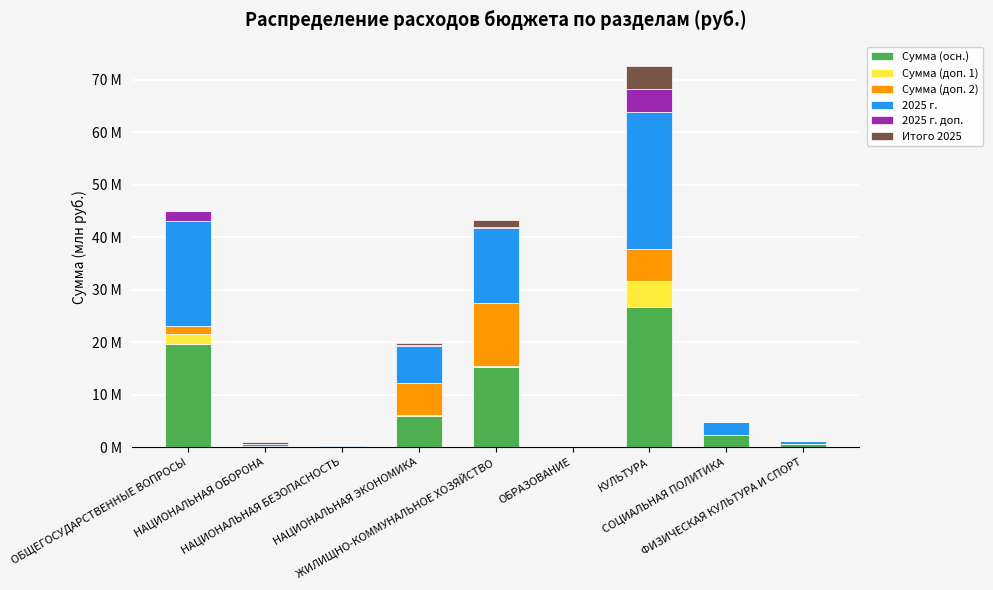

What is the total value across all series at СОЦИАЛЬНАЯ ПОЛИТИКА?

4.7